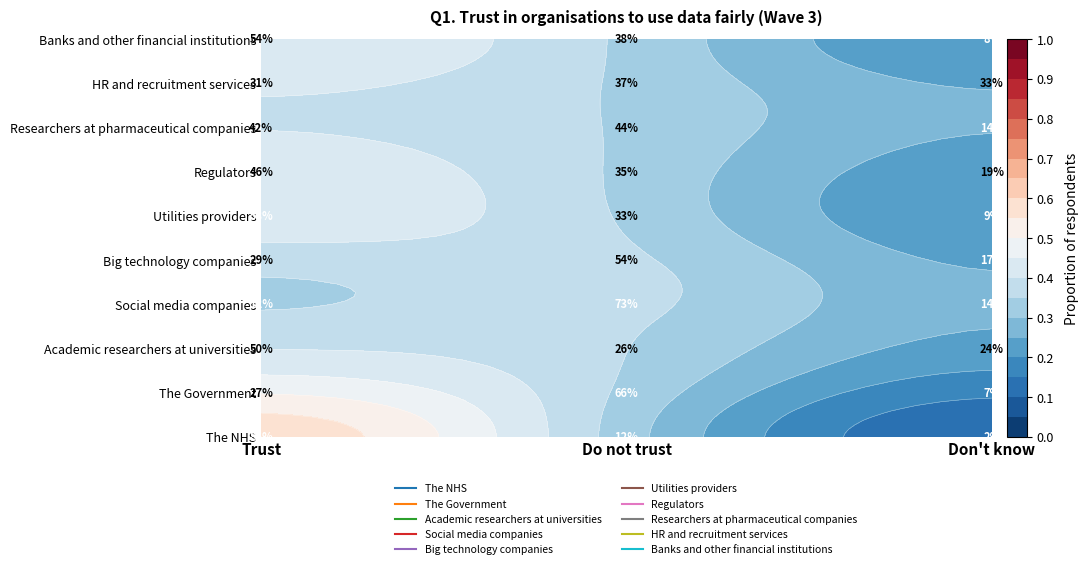

Count the number of categories in the chart.

3